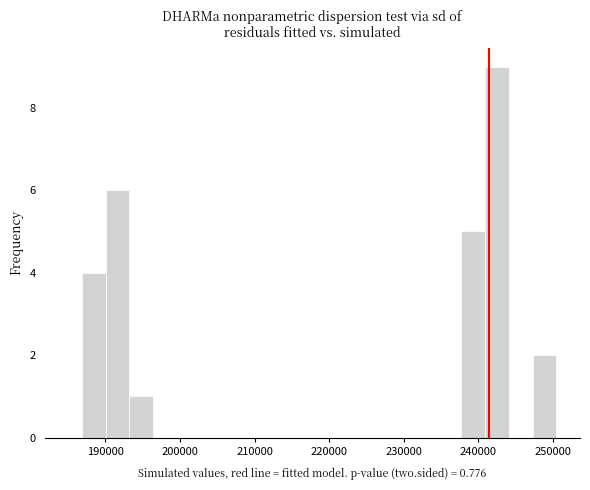

Read against the x-axis, roughly where is the centre of the tallest bar?

242000